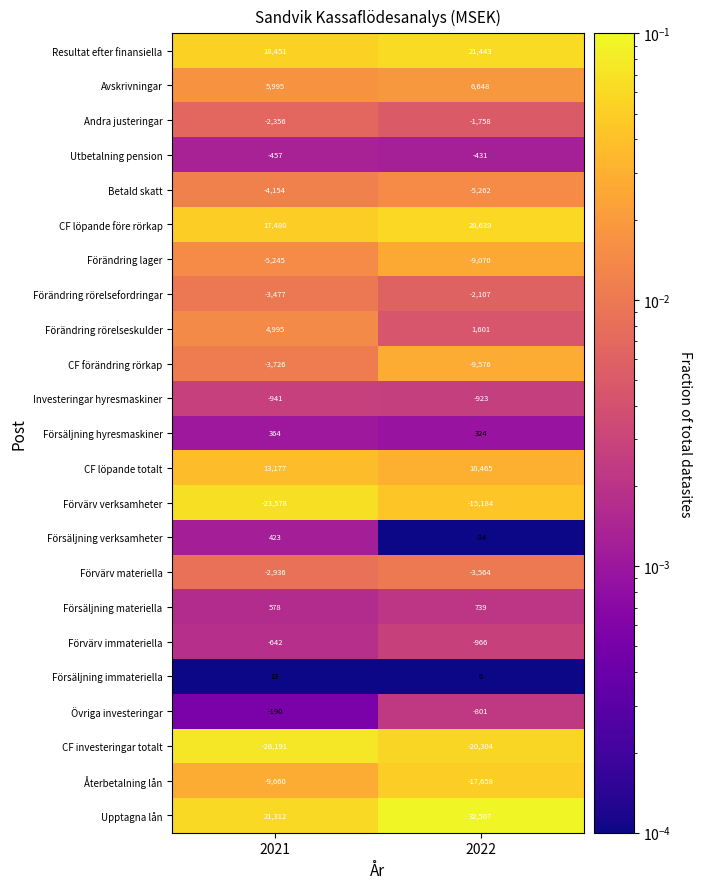

The Förändring lager series shows -9070 at 2022. True or false?

True